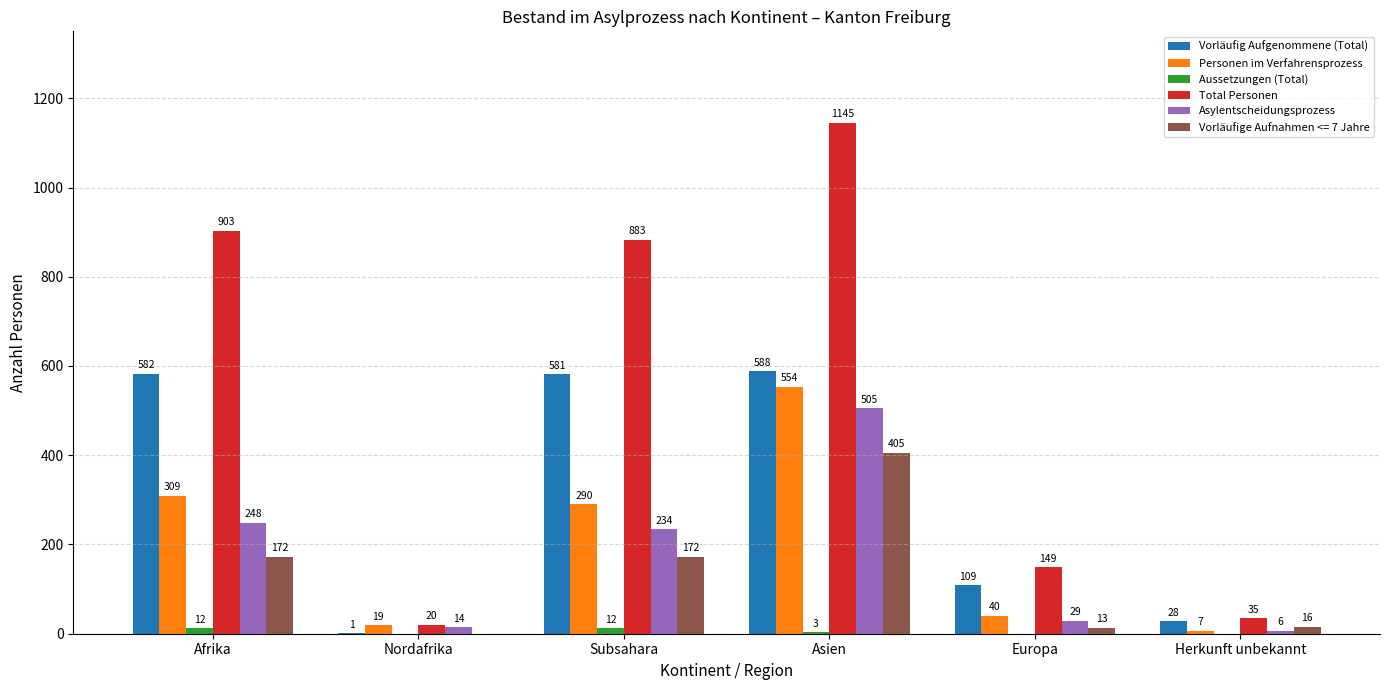

Which category has the highest value across all series?

Asien